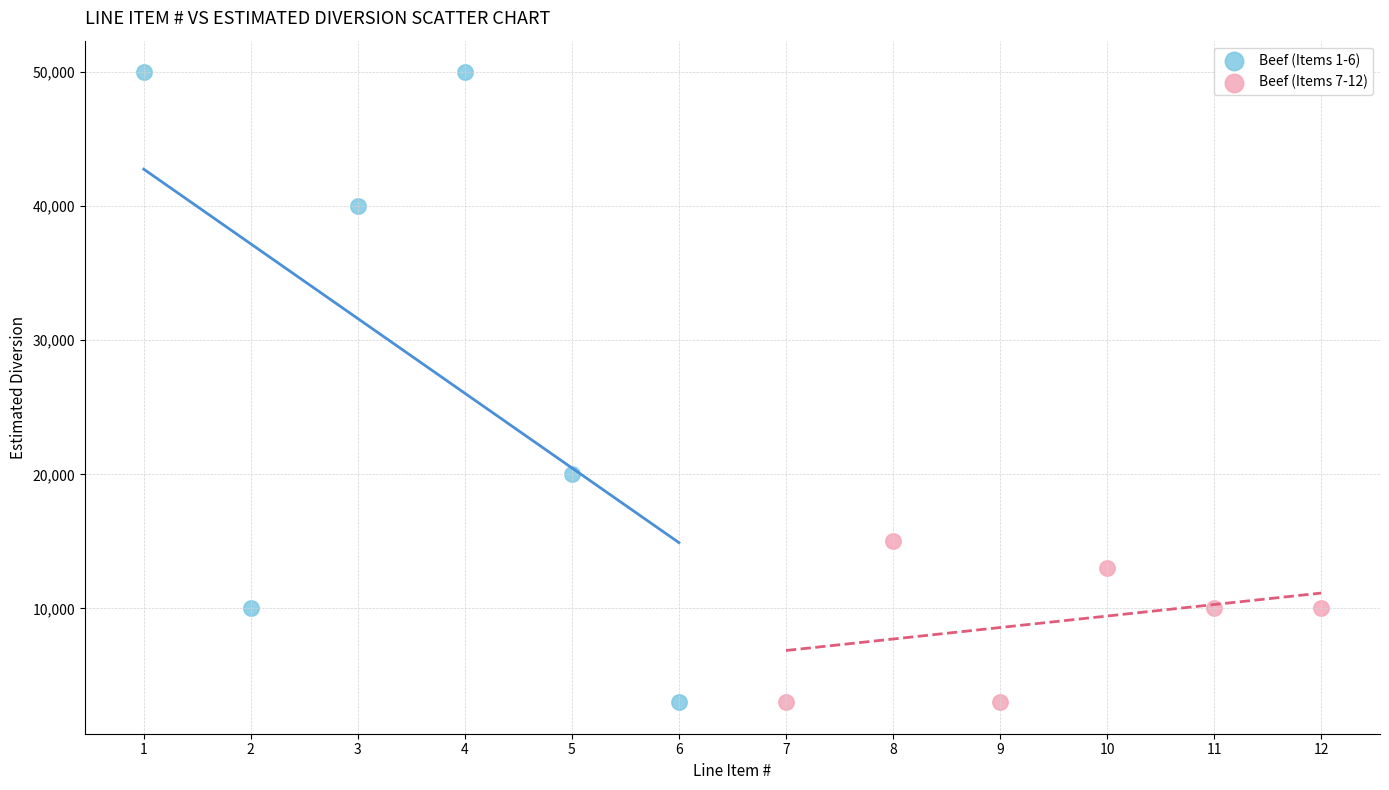

Which series reaches the maximum Y coordinate?

Beef (Items 1-6)